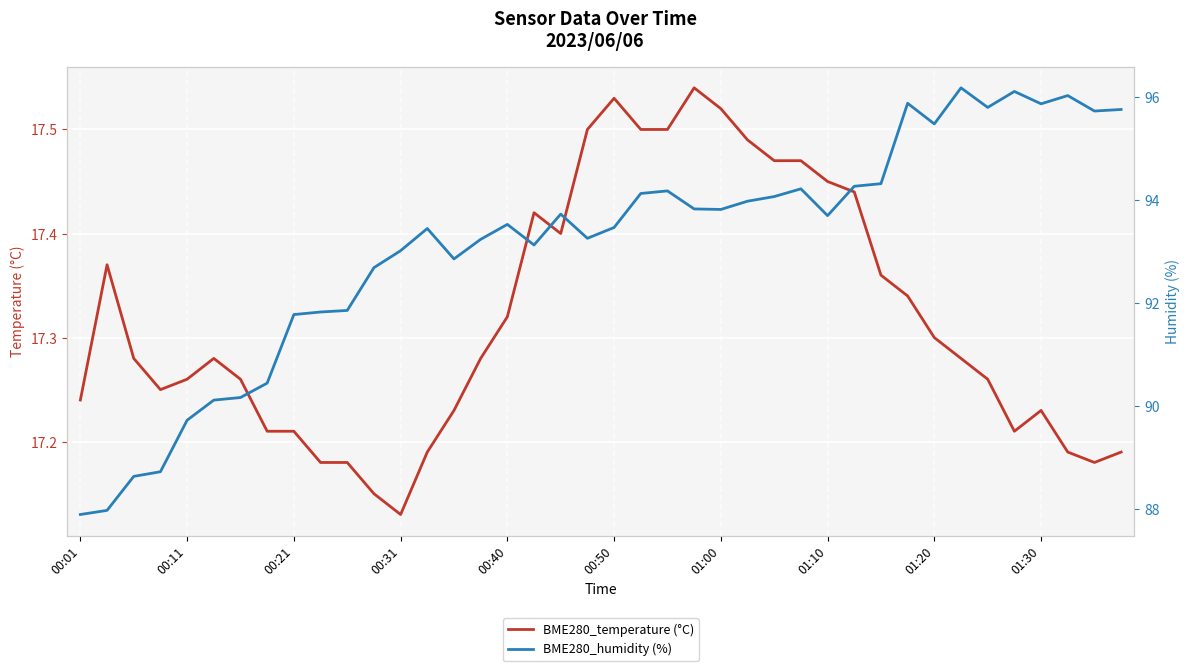

What is the total value across all series at 10?

109.0